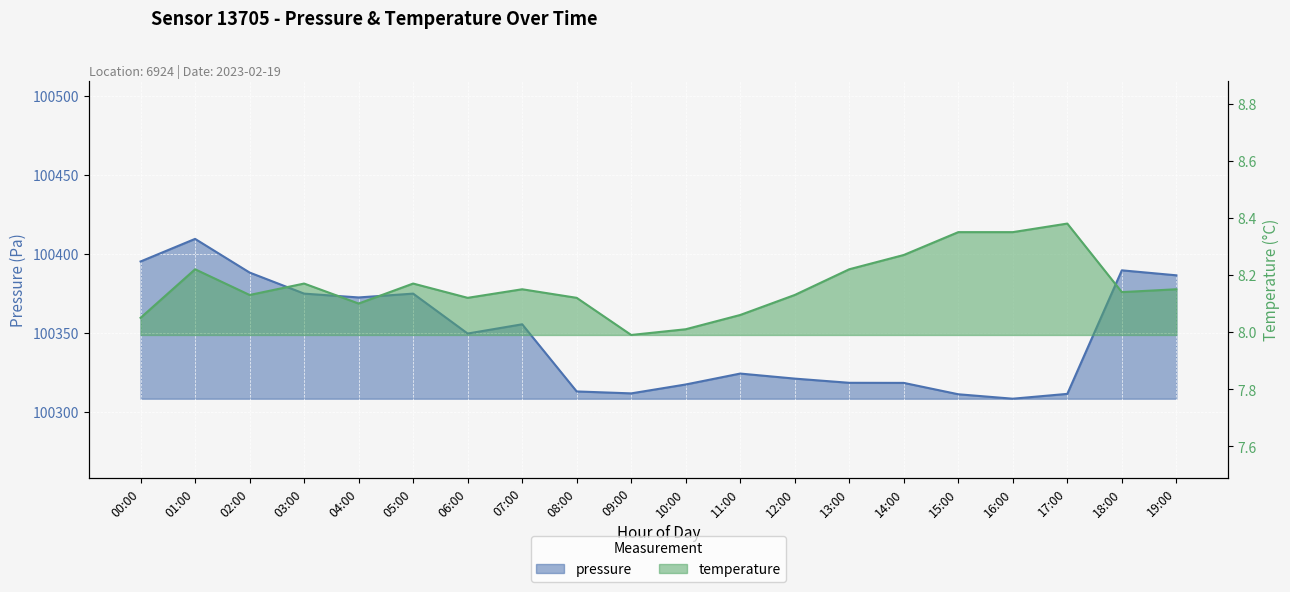

What is the difference between the highest and lowest values at 14:00?

100310.1